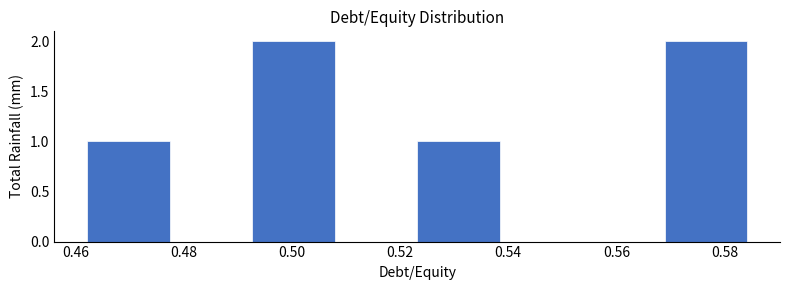

Reading left to right, list every bar in this chart as the range it spans on the x-axis followed by its height. Neither the bar edges nor the heights are printed on the chart, so give them approximately, as read against the axes.

0.462 to 0.478: 1
0.478 to 0.492: 0
0.492 to 0.508: 2
0.508 to 0.524: 0
0.524 to 0.538: 1
0.538 to 0.554: 0
0.554 to 0.568: 0
0.568 to 0.584: 2